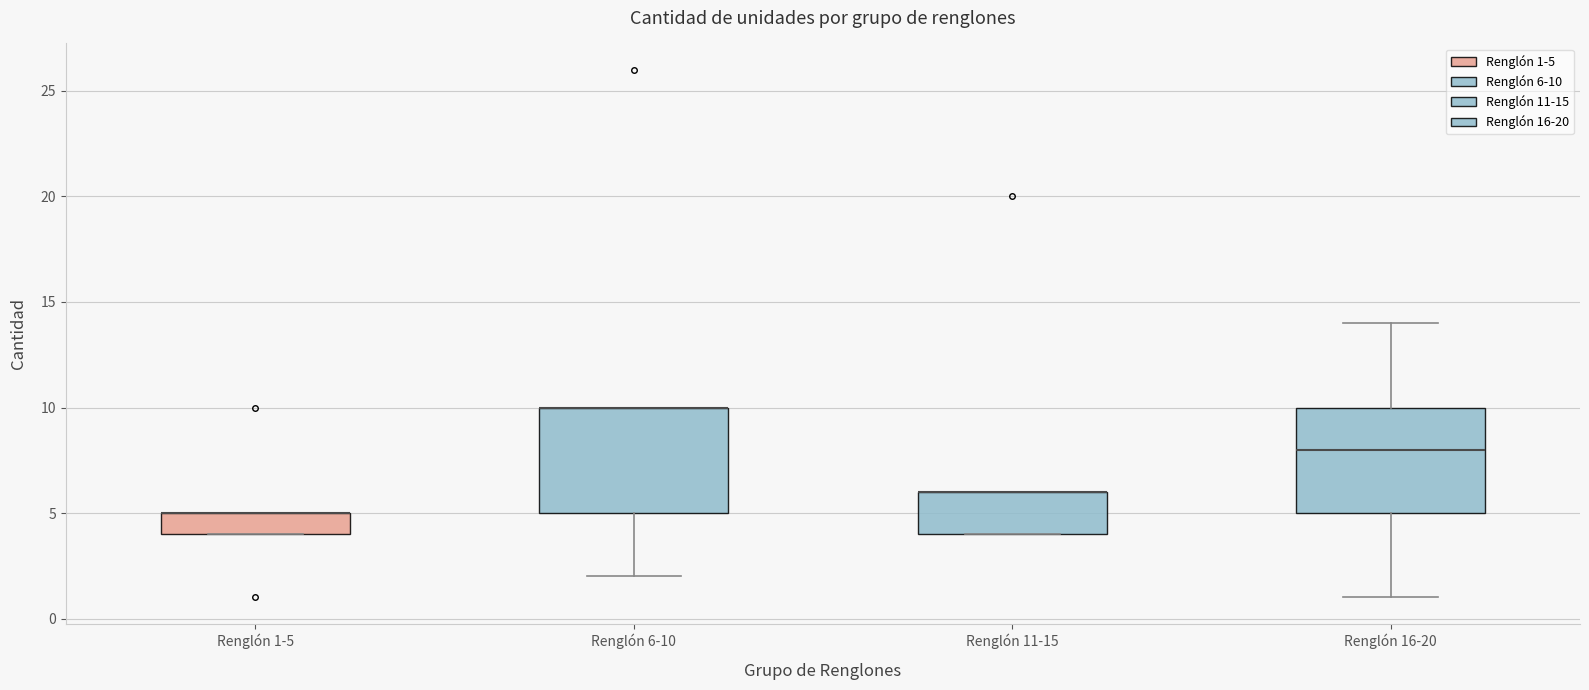

Where is the upper edge of the box for Renglón 6-10 on the y-axis? The values are not printed on the chart, so give them approximately, as read against the axis.

10